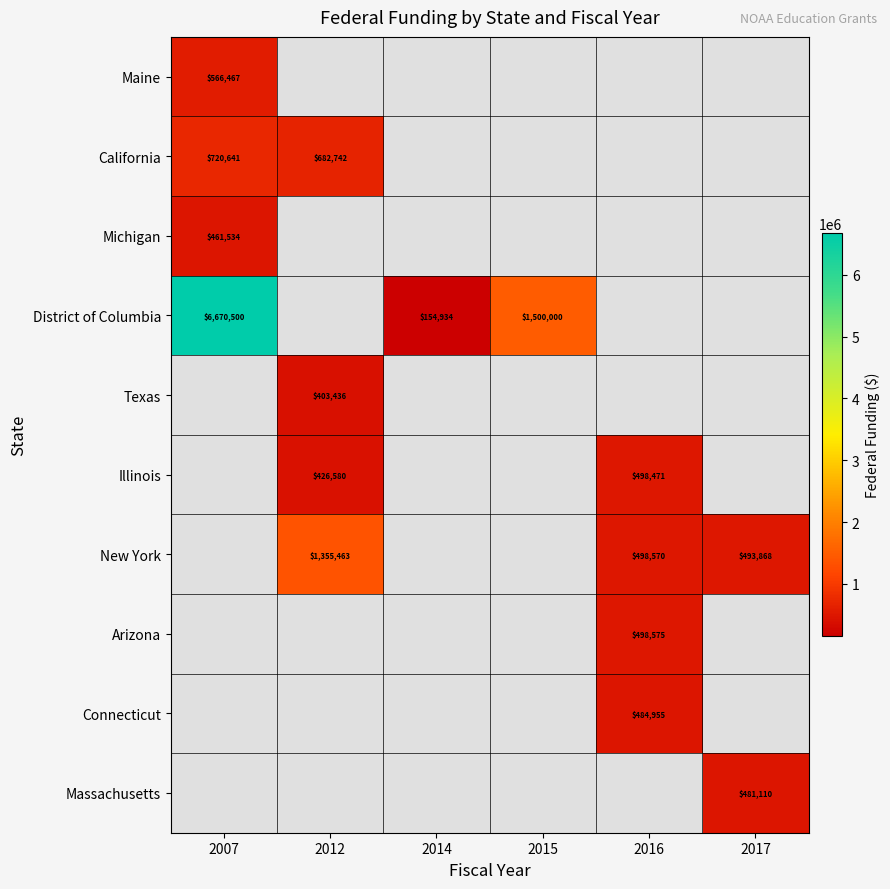

Is it true that District of Columbia equals 275368 at 2014?

False